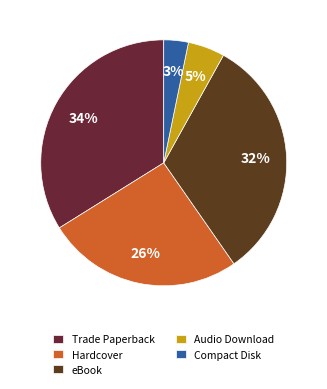

To the nearest percent, what is the combined percentage of Hardcover and Compact Disk?

29%